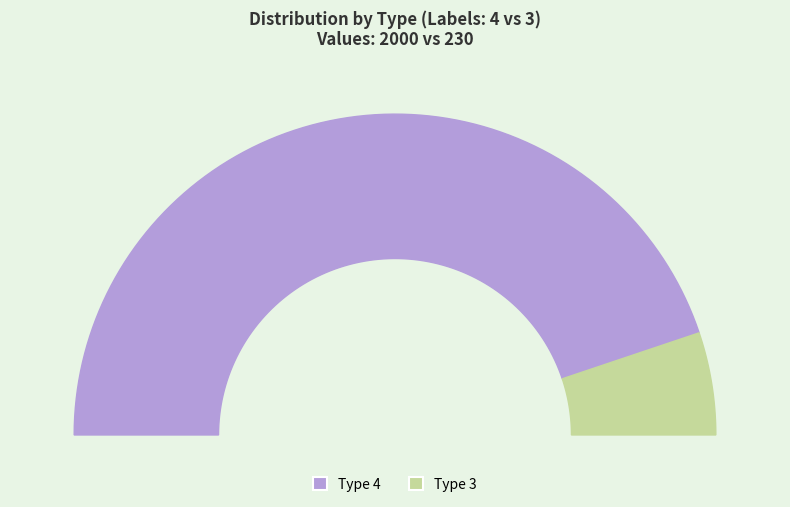

Is there any slice that represents more than half of the pie?

Yes